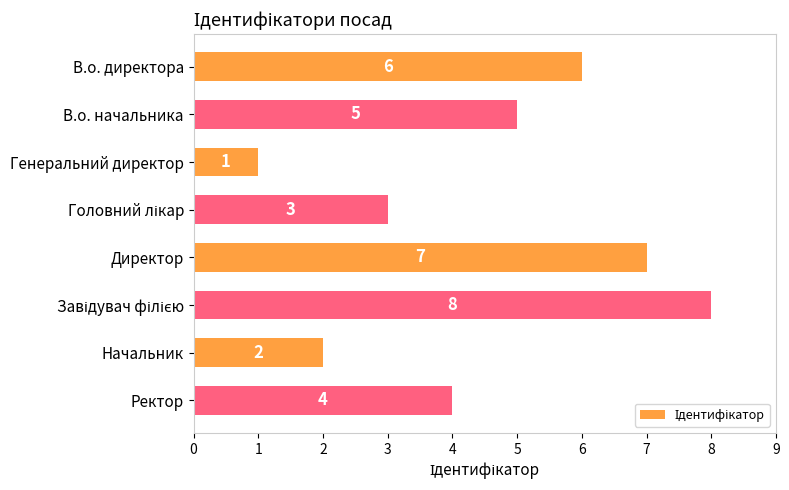

What is the greatest value displayed?

8